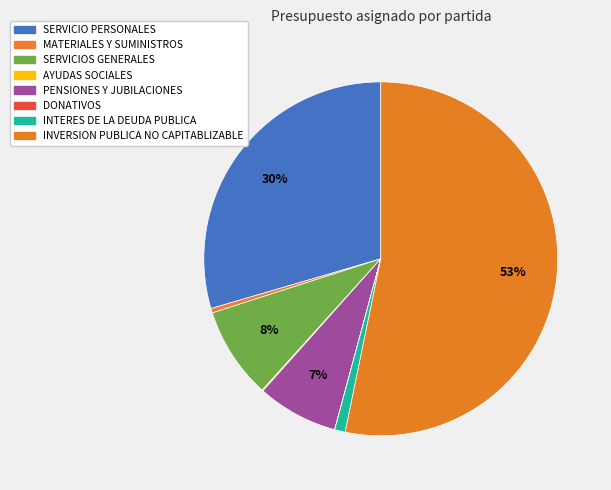

To the nearest percent, what is the average slice percentage?

12%